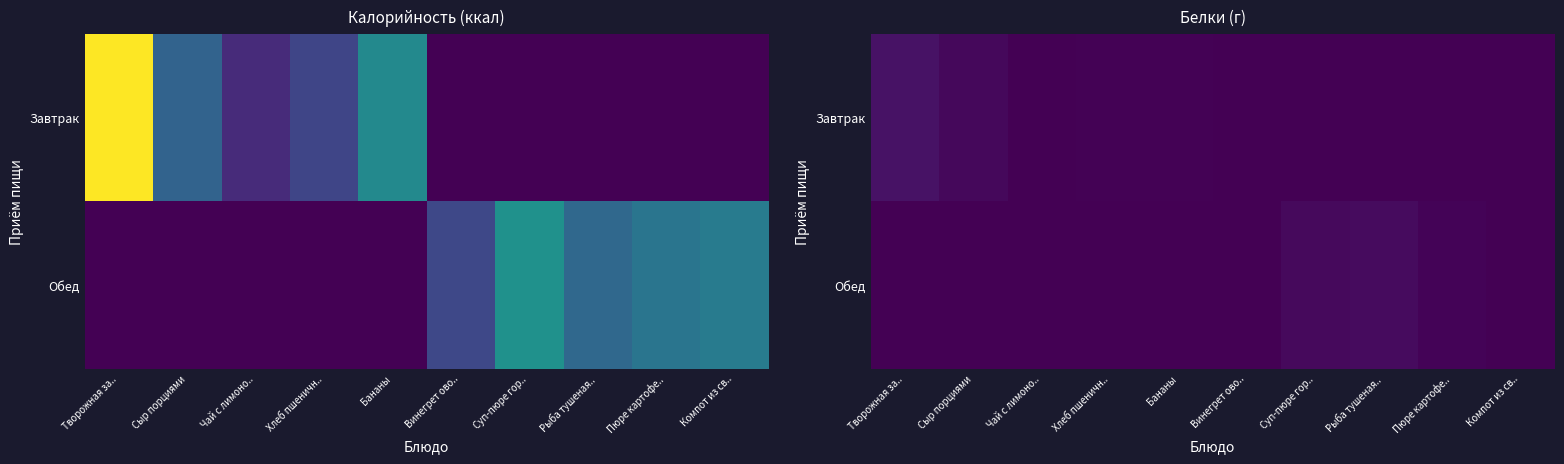

How many data points does each series have?

10